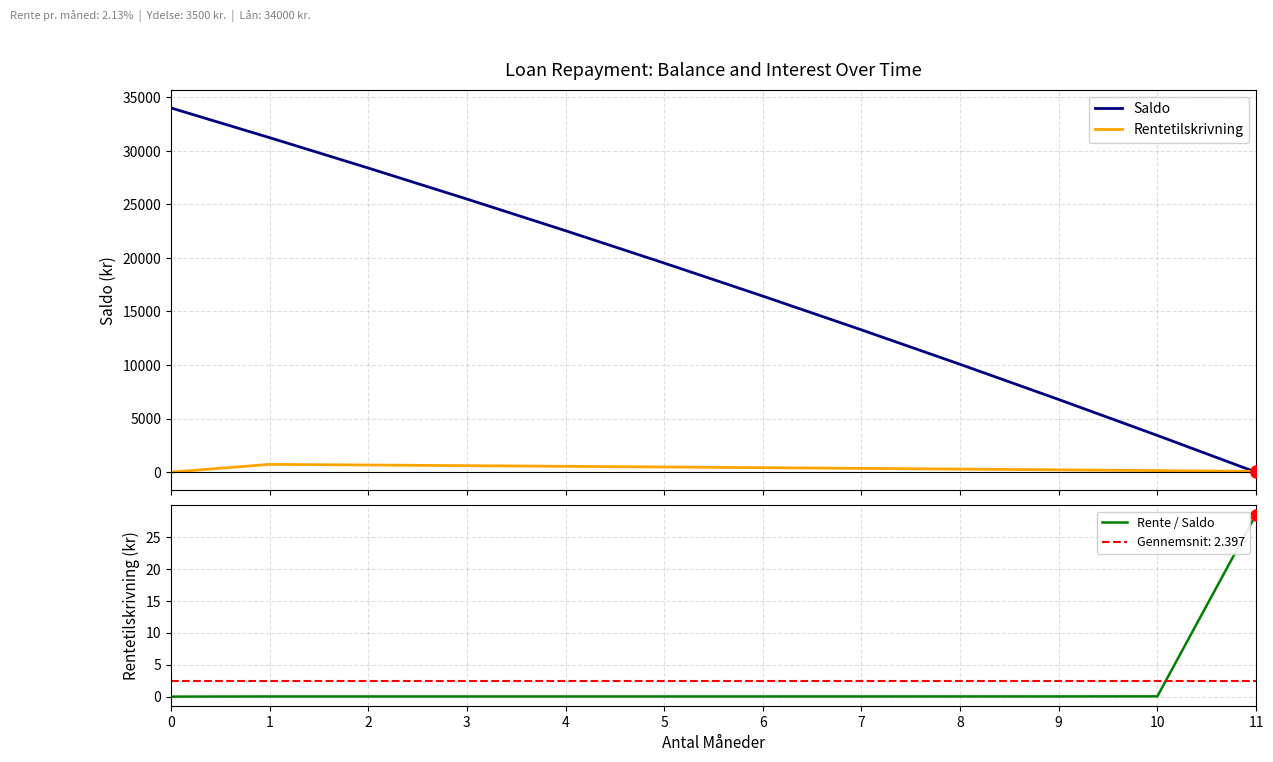

True or false: Rentetilskrivning has a value of 214.4 at 9.

True